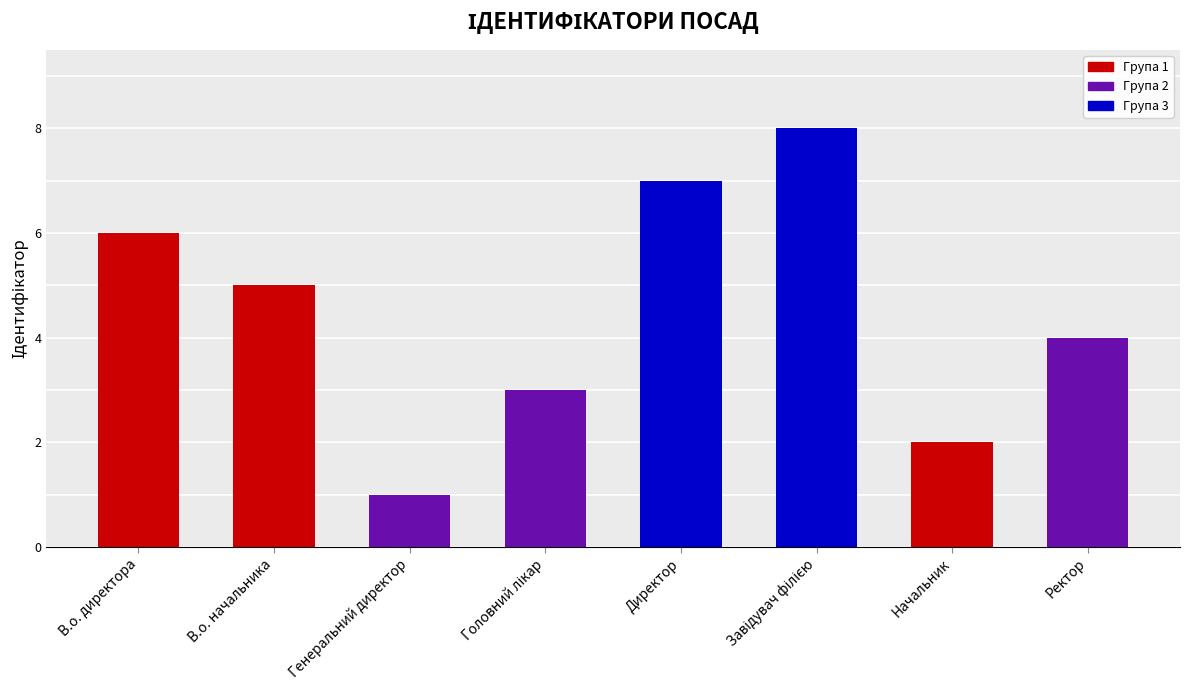

What is the change in value from В.о. директора to Генеральний директор?

-5